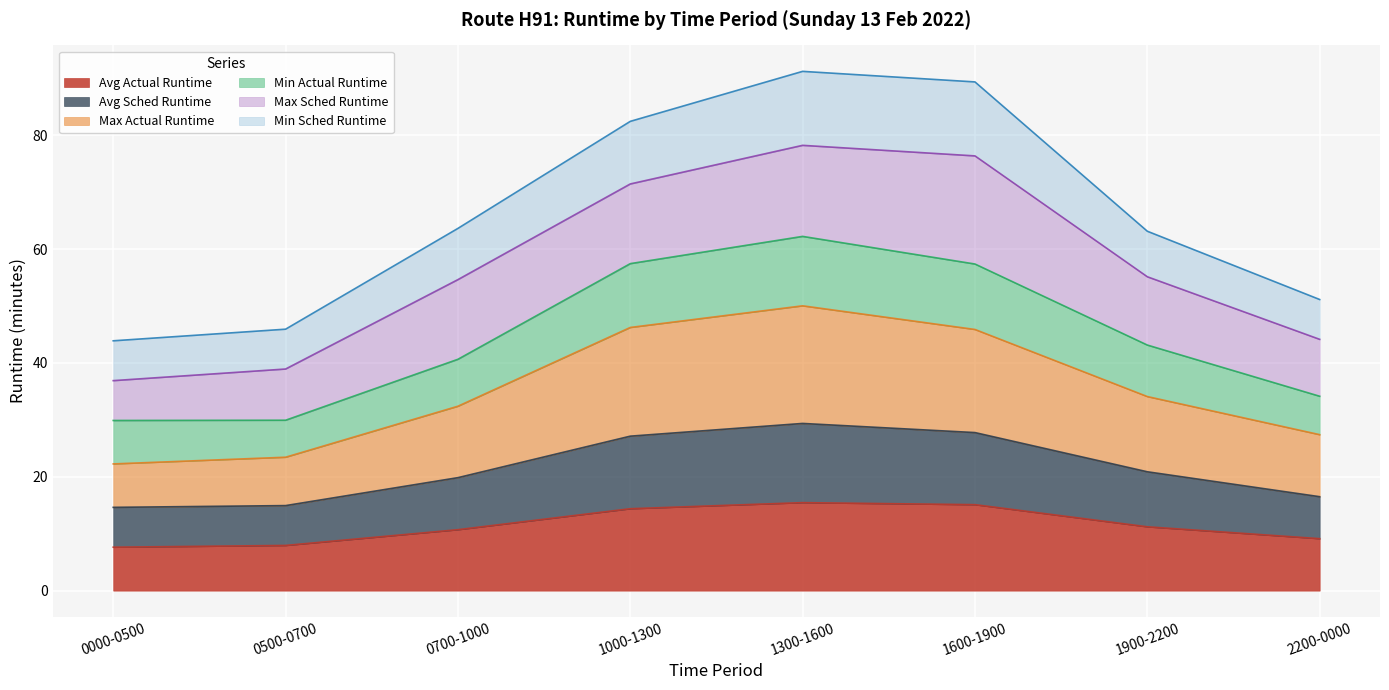

What is the total value across all series at 0500-0700?

45.9